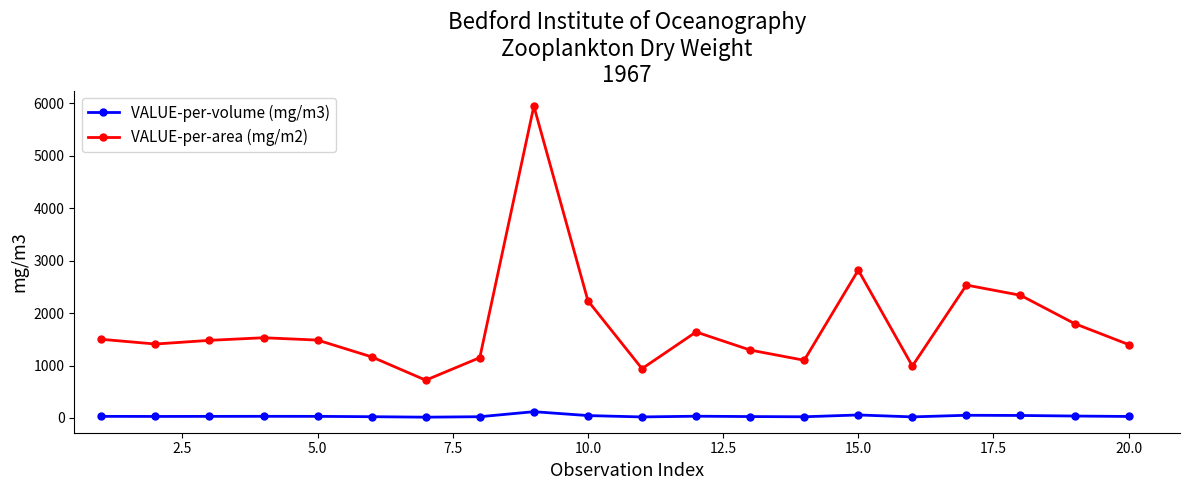

What is the greatest value displayed?

5950.0